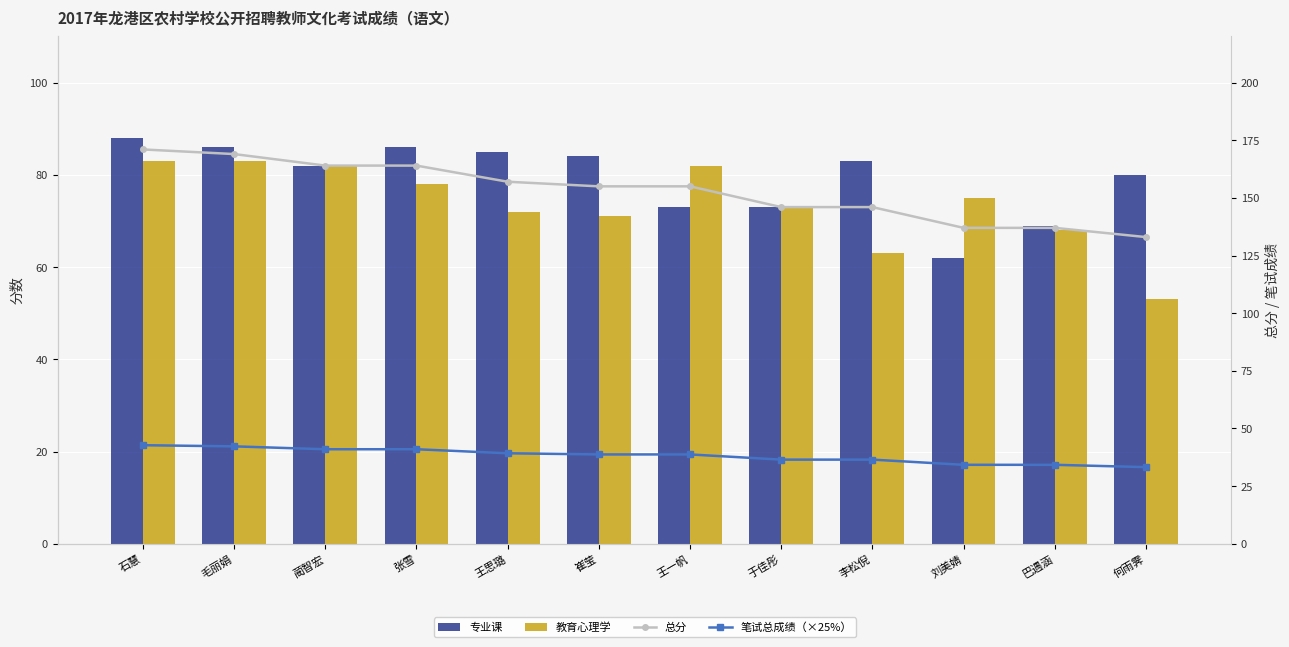

What is the total value across all series at 张雪?

369.0